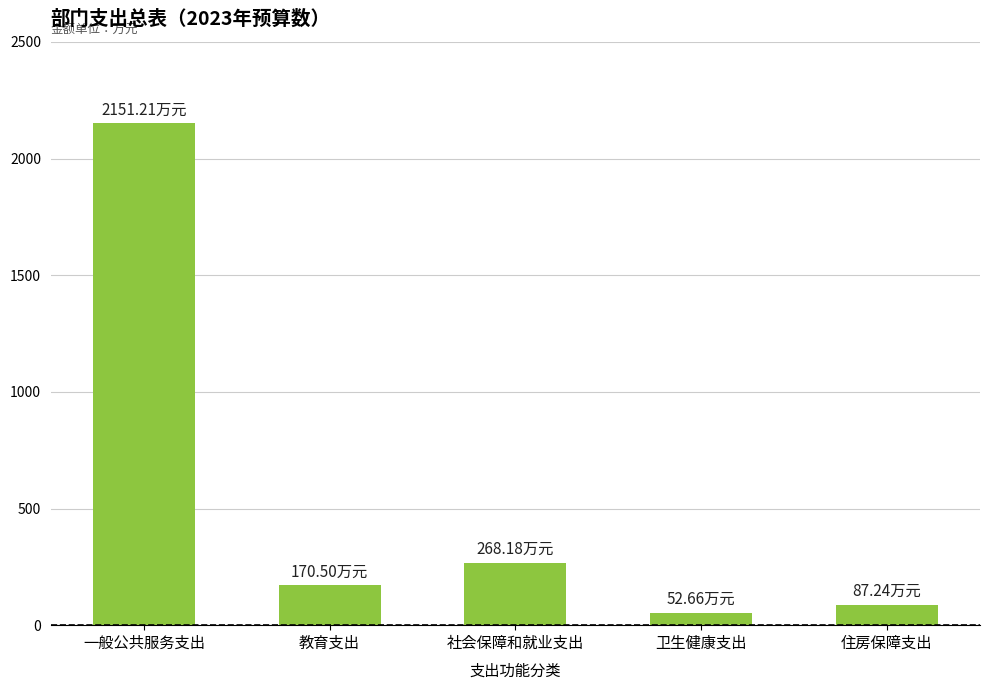

The value at 卫生健康支出 is 52.7. True or false?

True